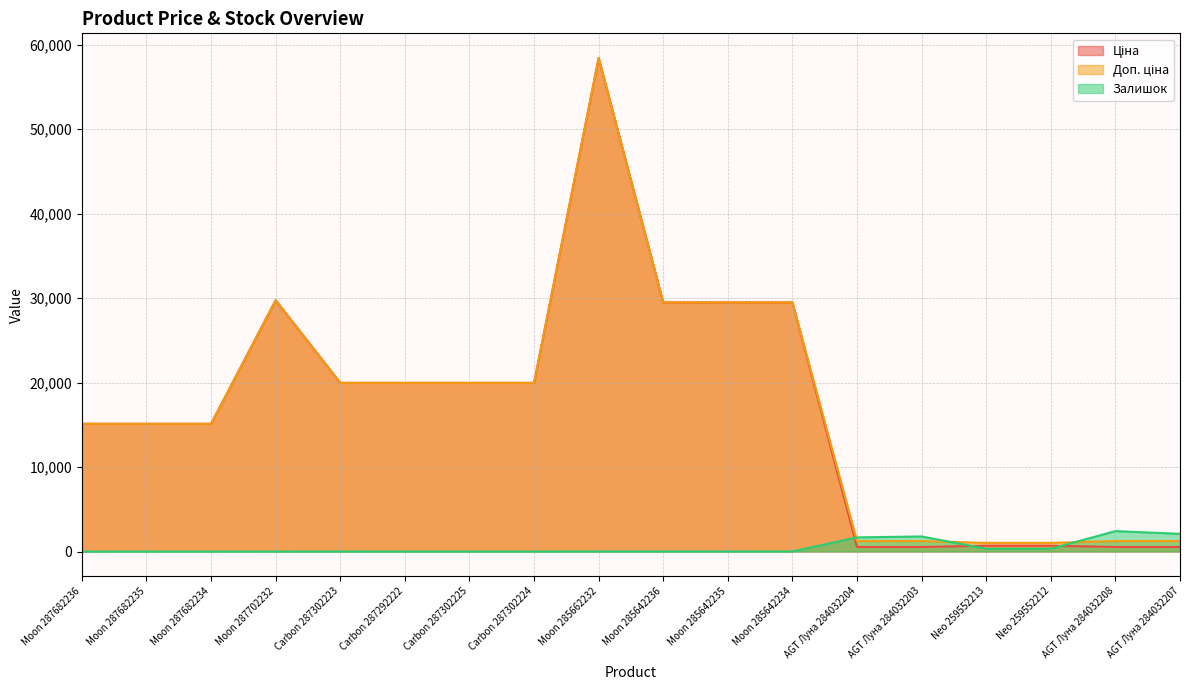

What is the label of the 1st point from the right?

AGT Луна 284032207